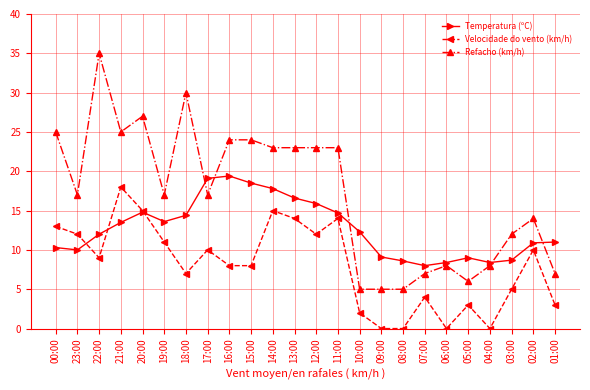

Is the value of Temperatura (ºC) at 14:00 greater than the value of Refacho (km/h) at 07:00?

Yes